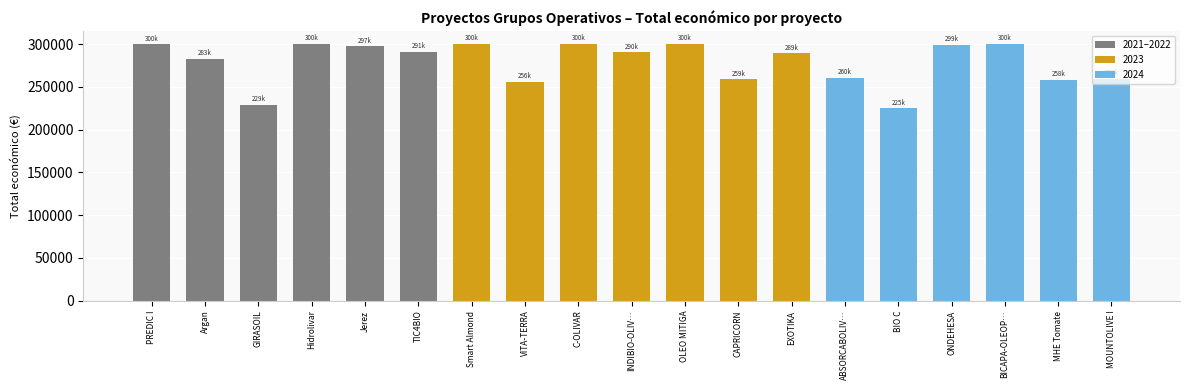

What is the greatest value displayed?

299997